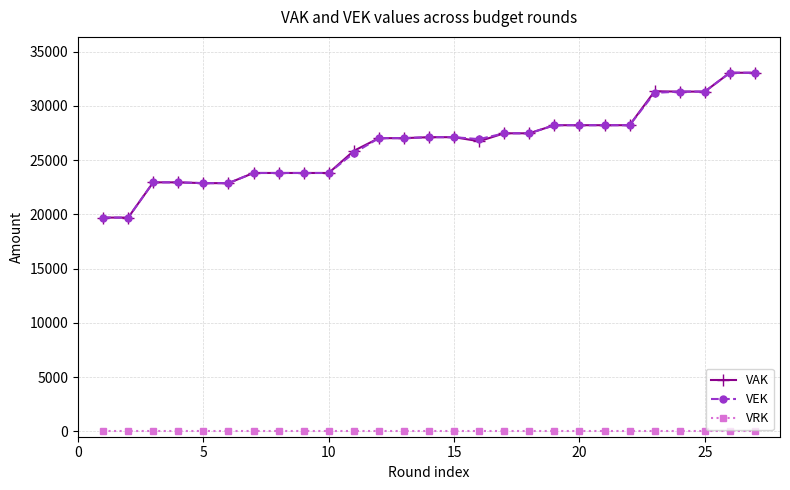

True or false: VRK and VAK intersect in this chart.

False